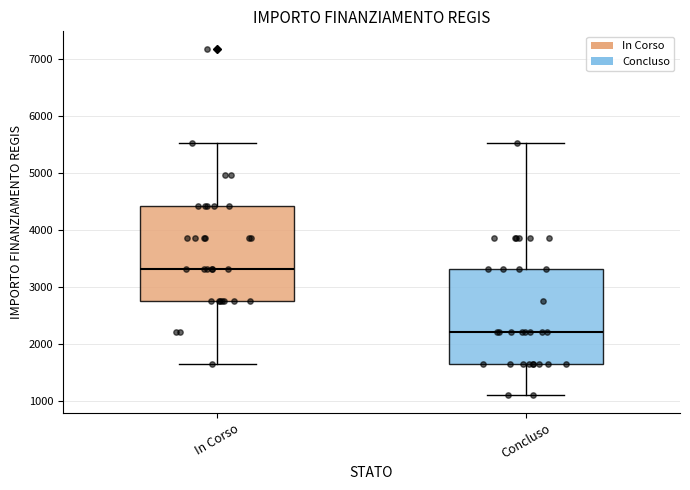

Which box has the highest median line?

In Corso